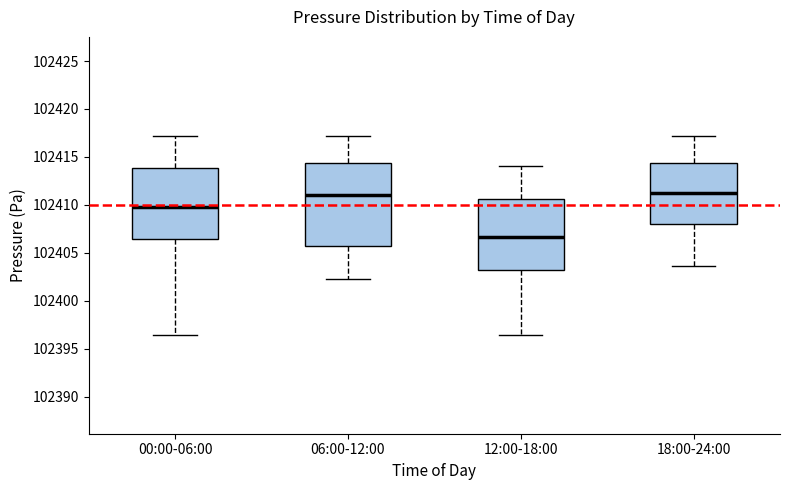

Which box is the tallest, from its lower edge to its upper edge?

06:00-12:00